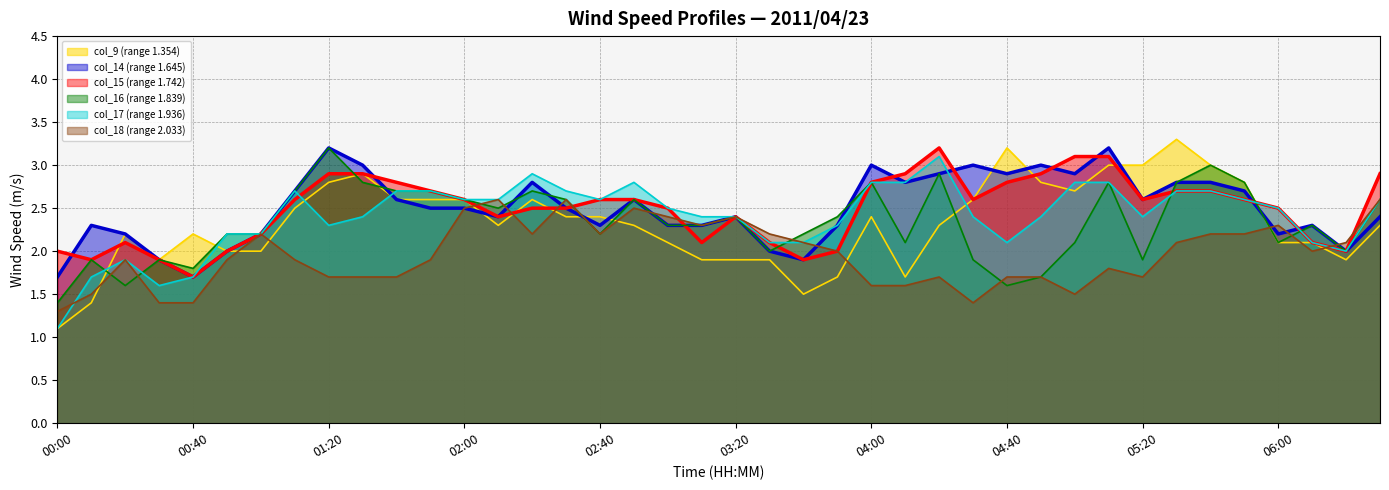

In col_15 (range 1.742), how many points are higher than both neighbors (excluding endpoints)?

3